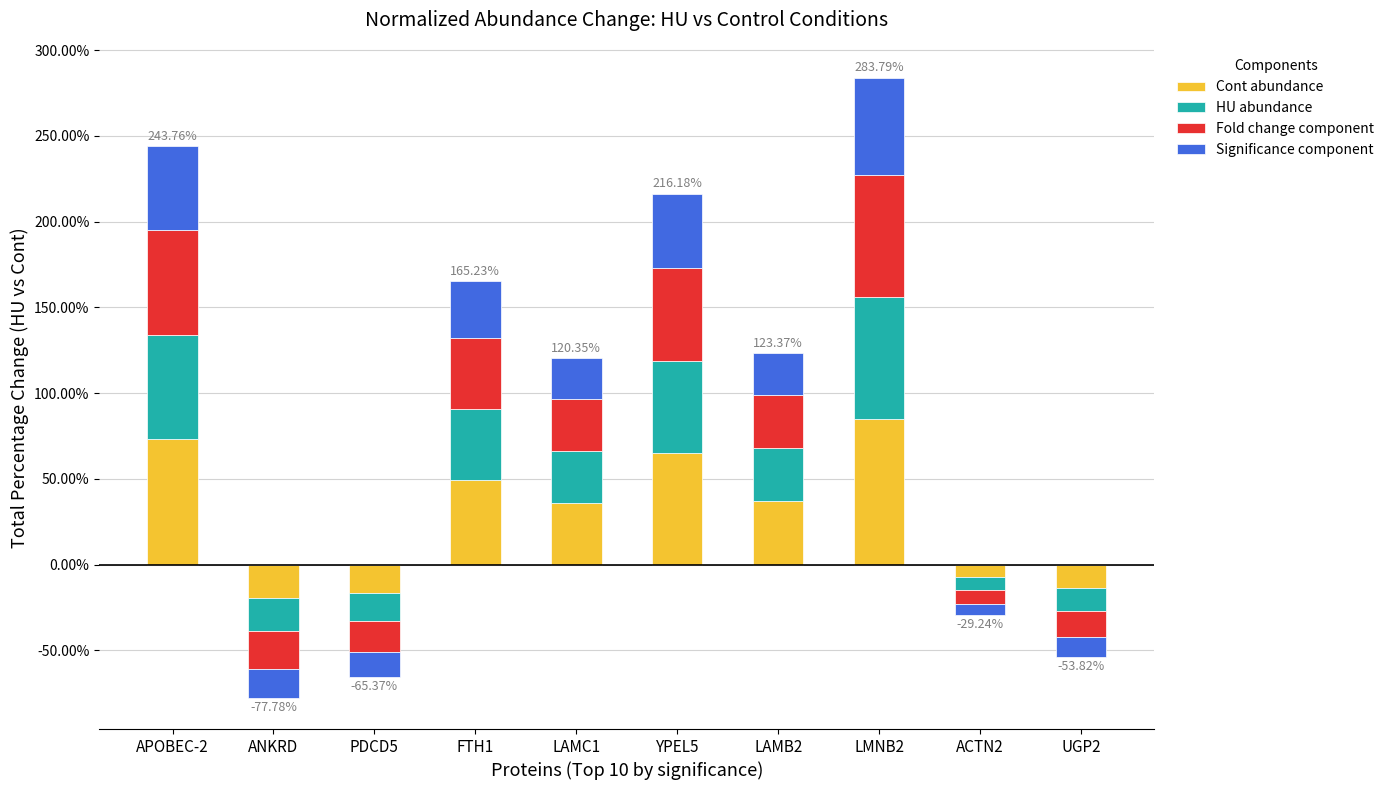

At which label does Cont replicate reach its minimum?

ANKRD